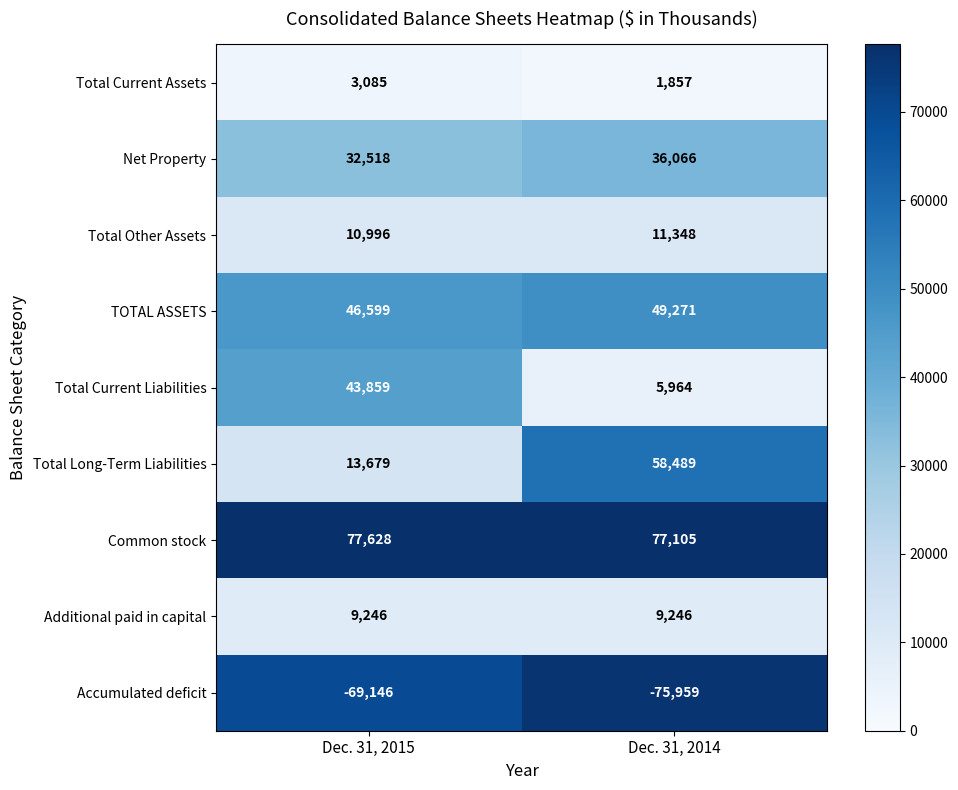

Rank the categories by Accumulated deficit value from lowest to highest.

Dec. 31, 2014, Dec. 31, 2015